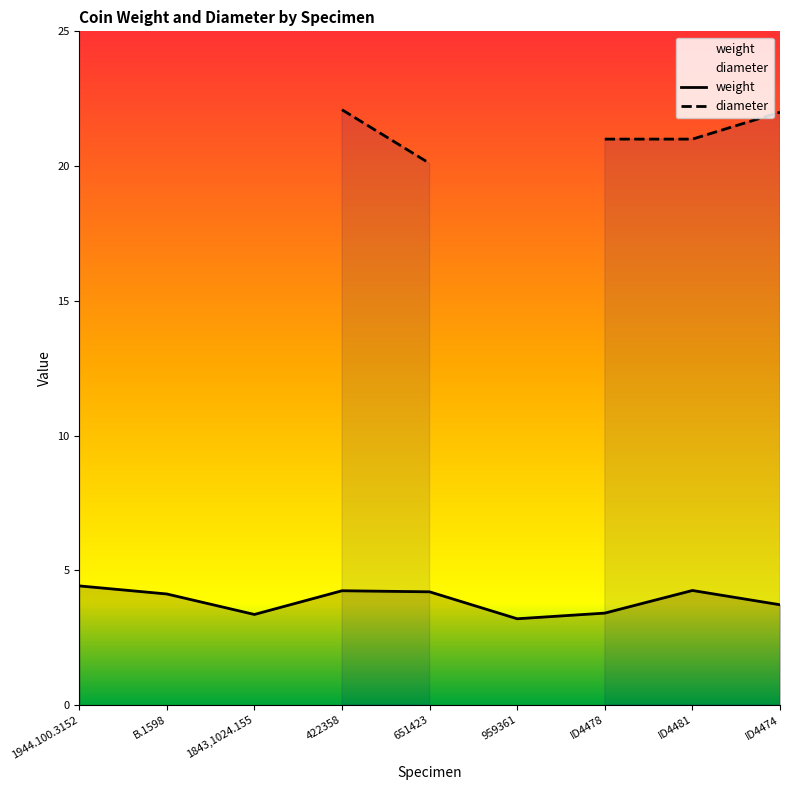

What is the sum of the values at ID4474 and ID4478?

7.1